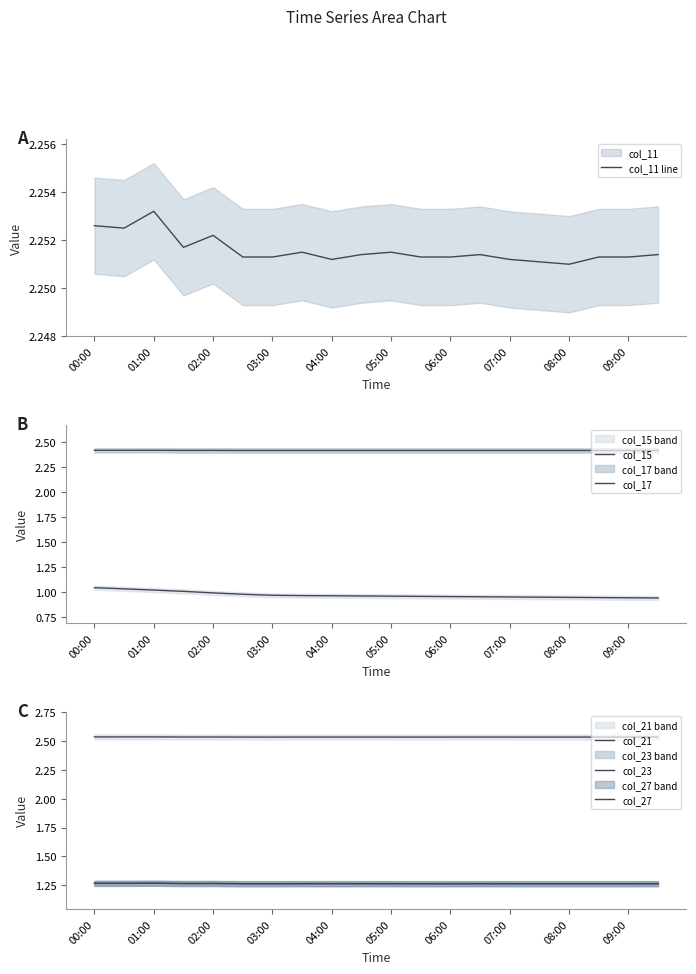

Which category has the lowest value in the col_11 line series?

08:00